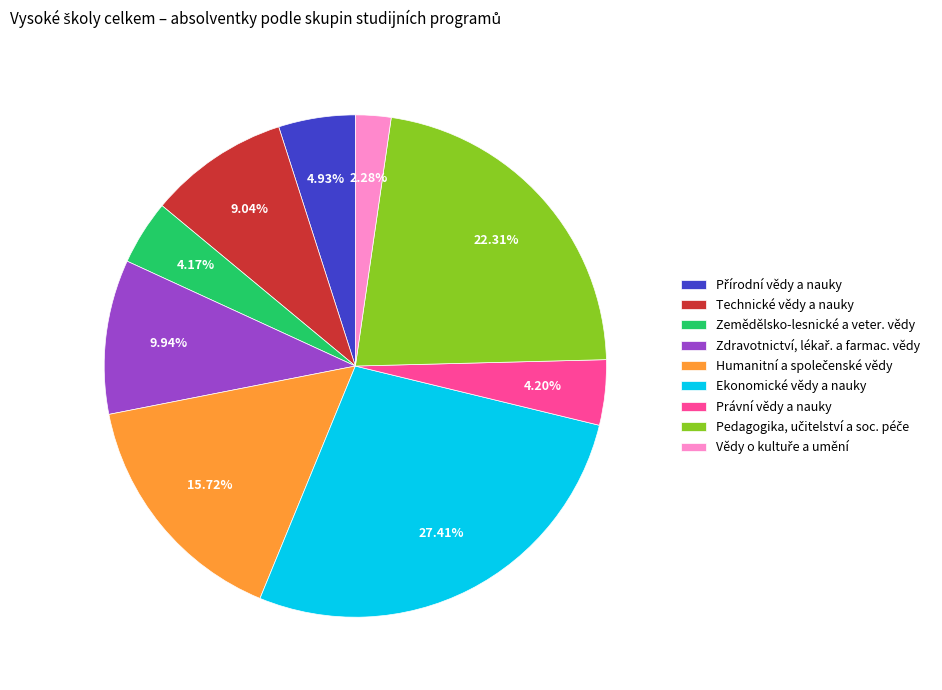

Which slice is the largest?

Ekonomické vědy a nauky